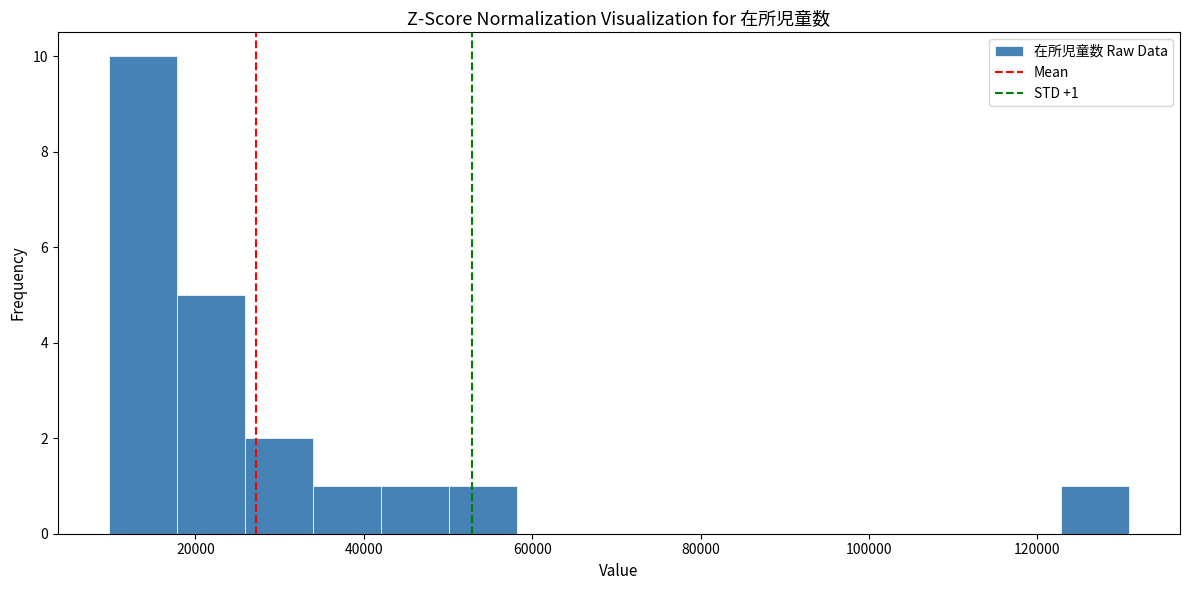

Which range on the x-axis has the tallest bar?

10000 to 18000